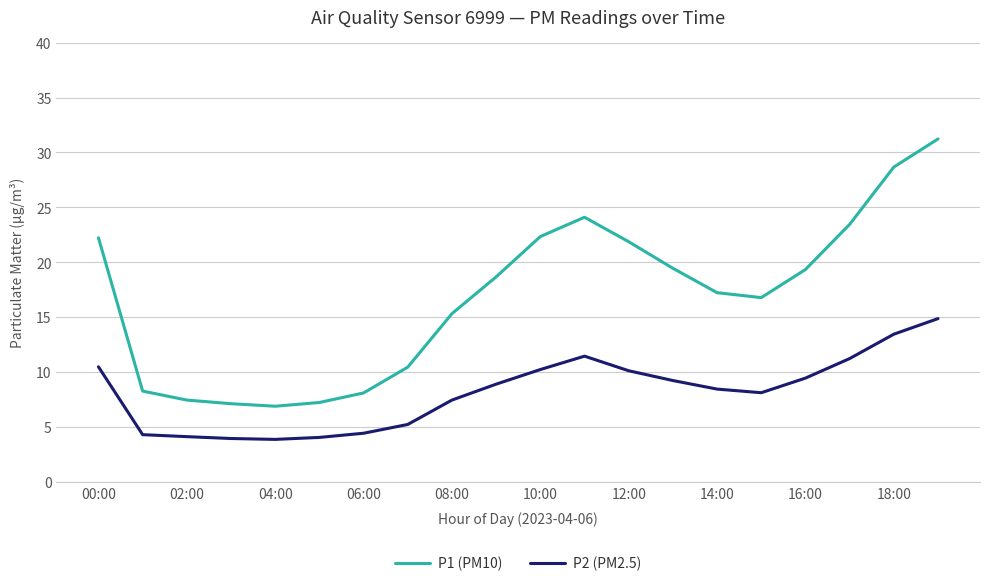

What is the maximum value for P2 (PM2.5)?

14.9